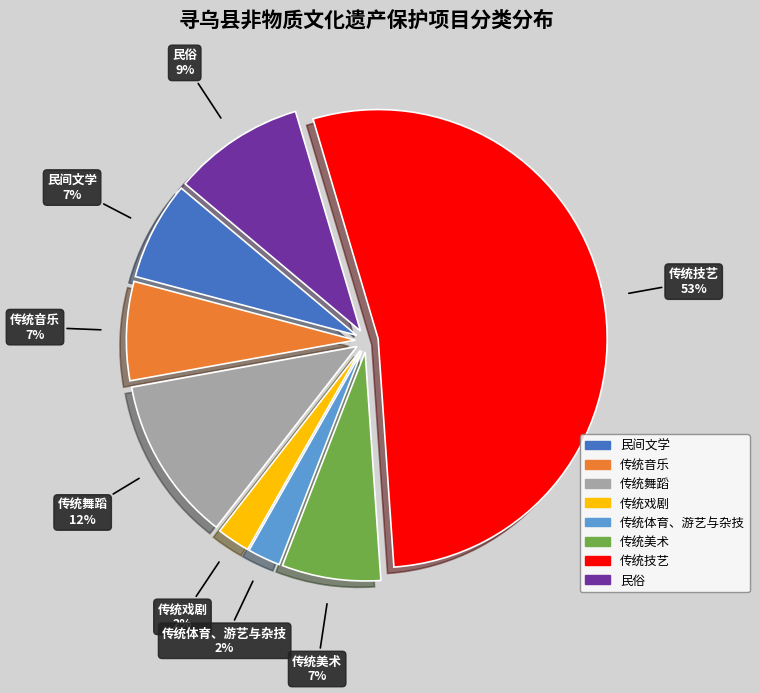

Does 传统舞蹈 represent more than half of the total?

No